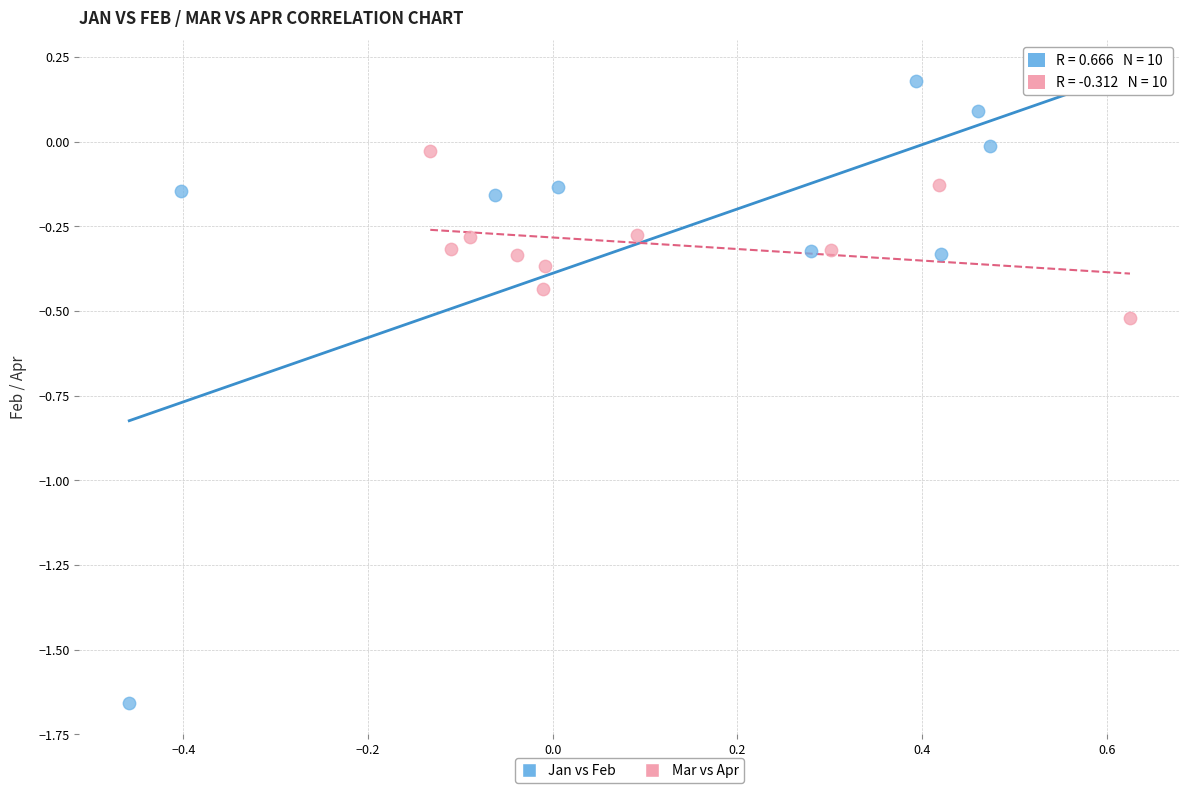

Which series contains the lowest Y value?

Jan vs Feb